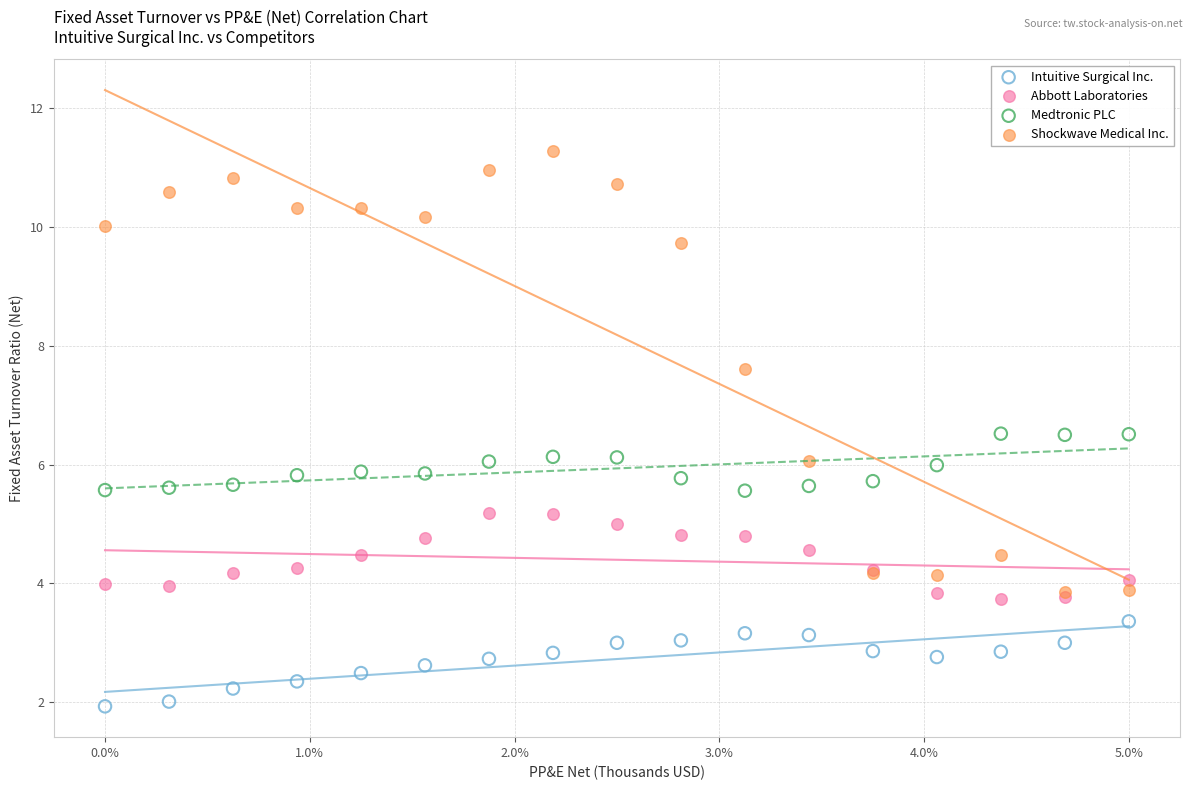

Which series reaches the minimum Y coordinate?

Intuitive Surgical Inc.